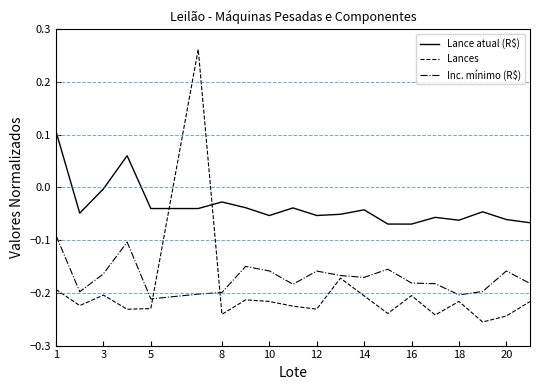

Which series has the largest range (max minus min)?

Lances